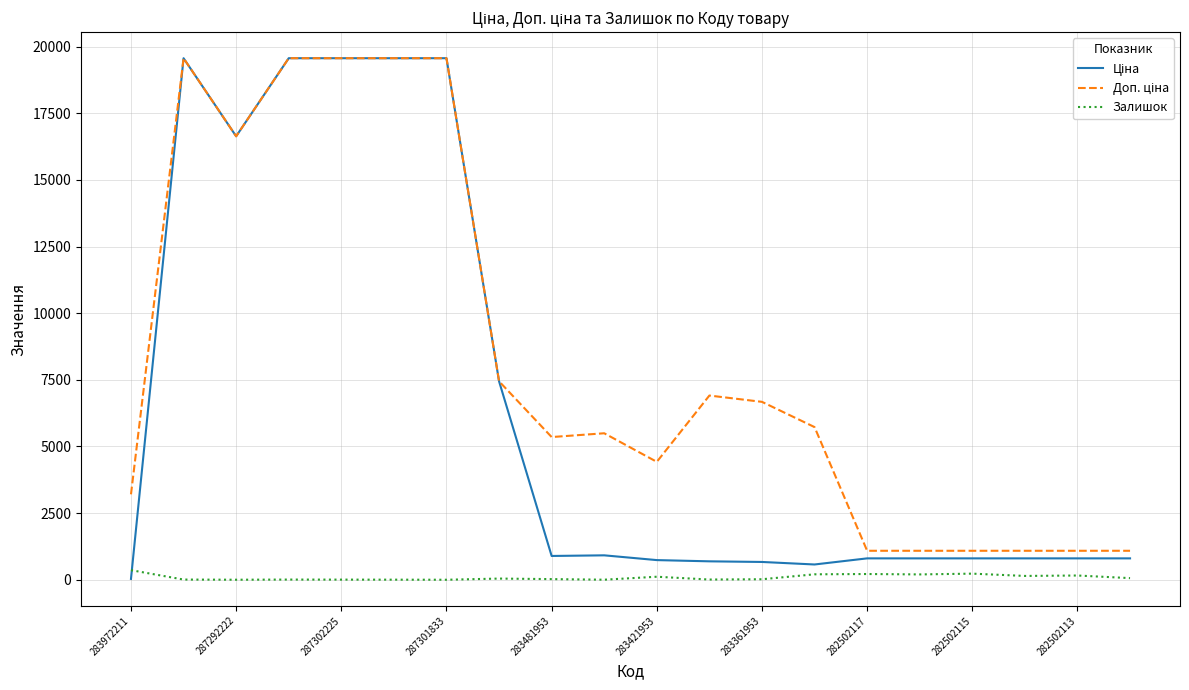

What is the greatest value displayed?

19564.9